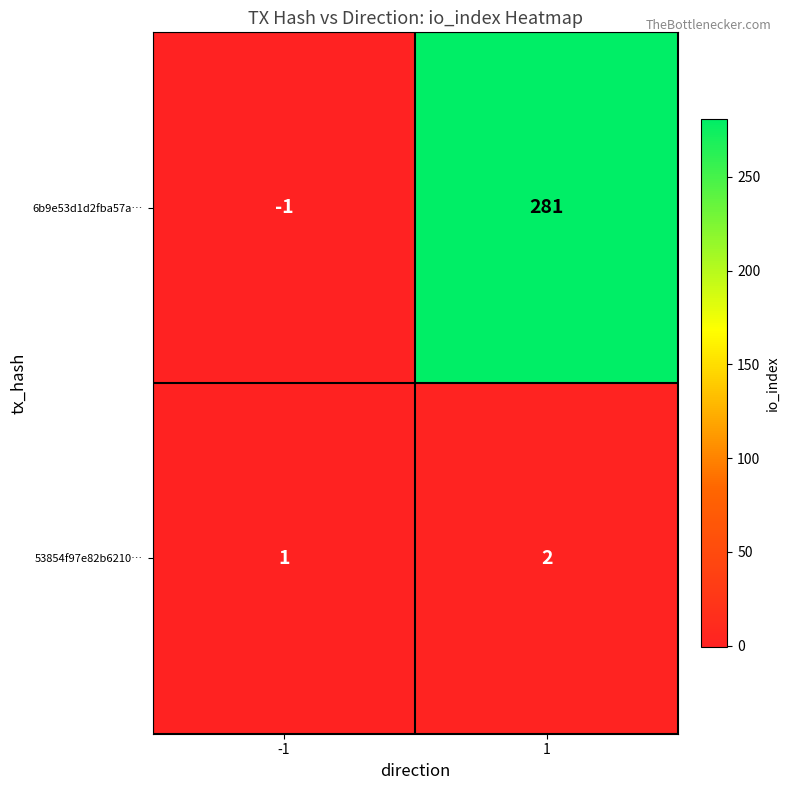

Which series has the widest spread of values?

6b9e53d1d2fba57a…